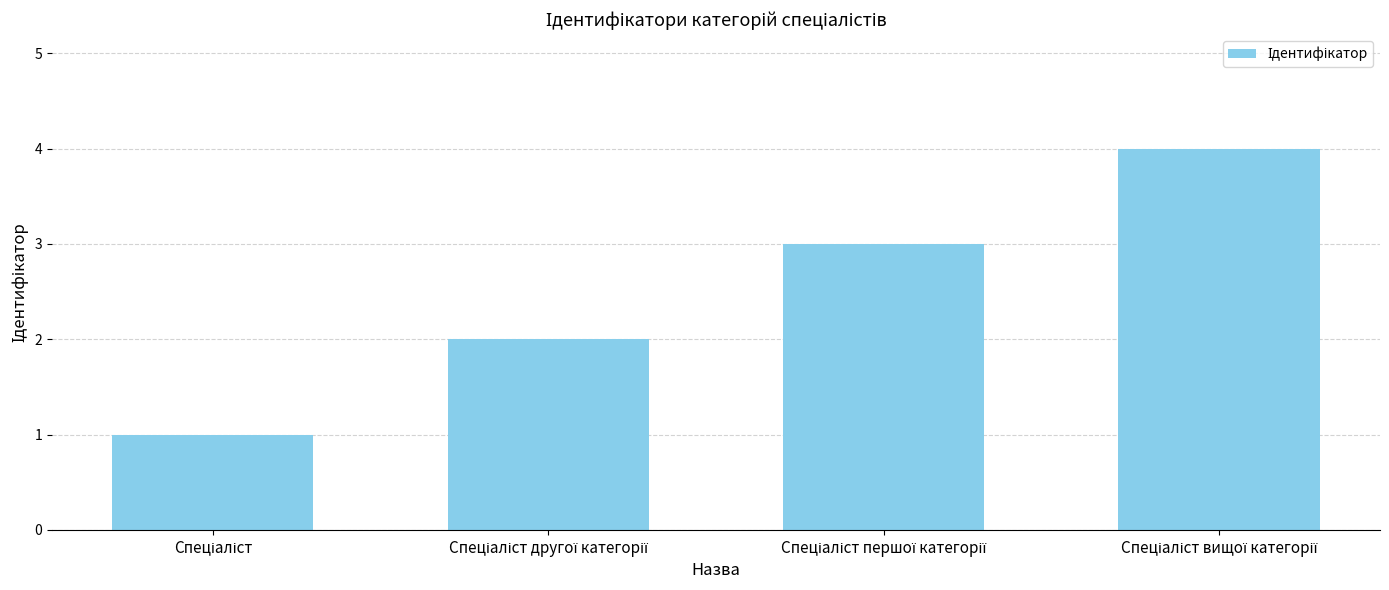

What is the maximum value shown in the chart?

4